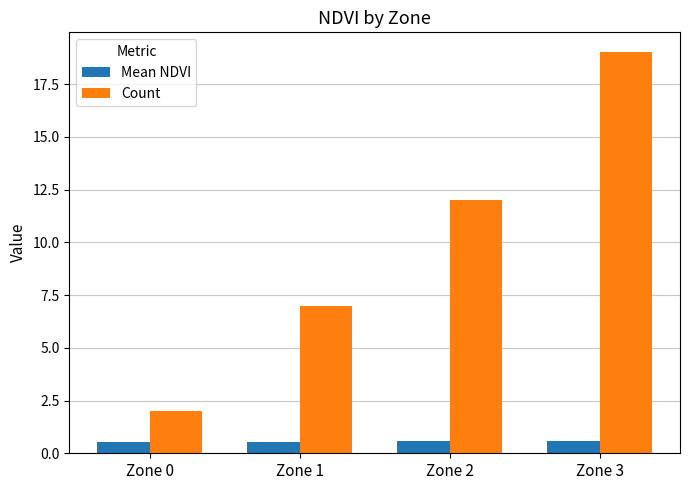

The value of Count at Zone 2 is 17.9. True or false?

False